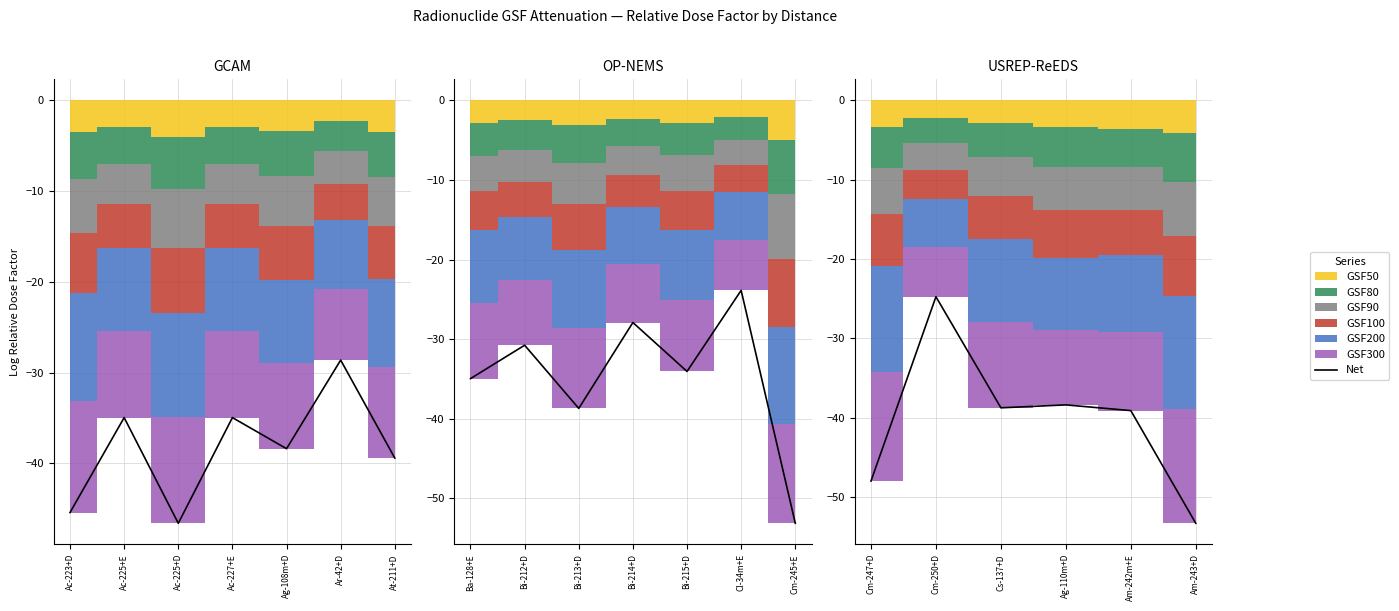

Rank the categories by value from lowest to highest.

Ac-225+D, Ac-223+D, At-211+D, Ag-108m+D, Ac-225+E, Ac-227+E, Ar-42+D